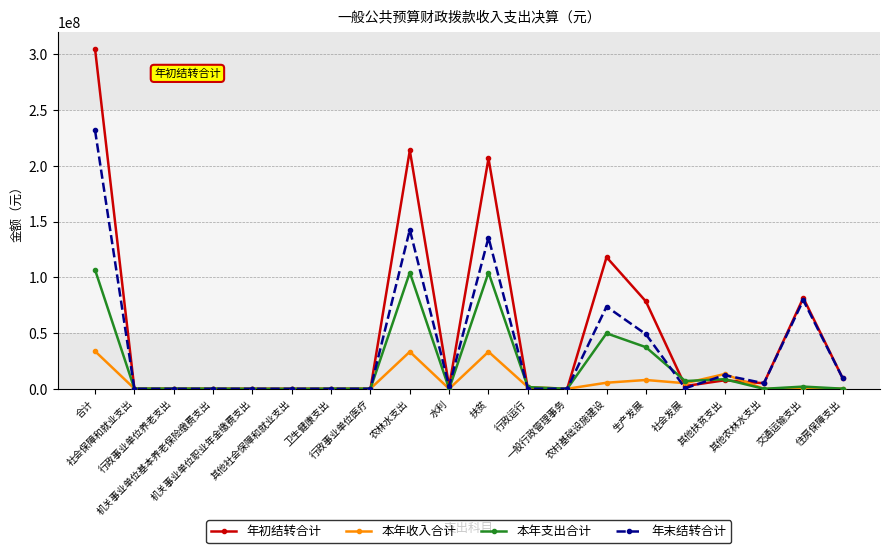

At which label is 年末结转合计 closest to 115934941?

扶贫